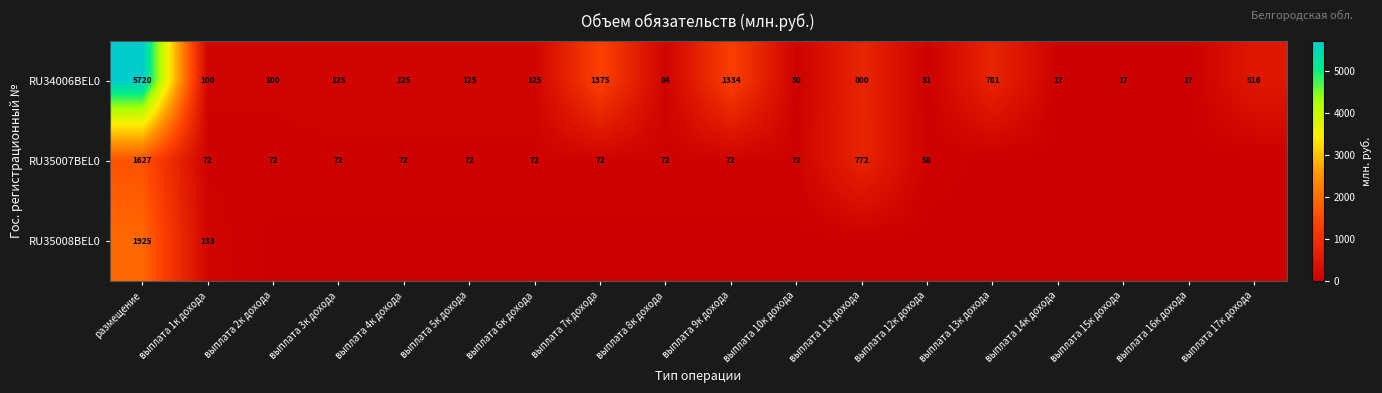

What is the sum of the RU34006BEL0 values at выплата 6к дохода and выплата 13к дохода?

906